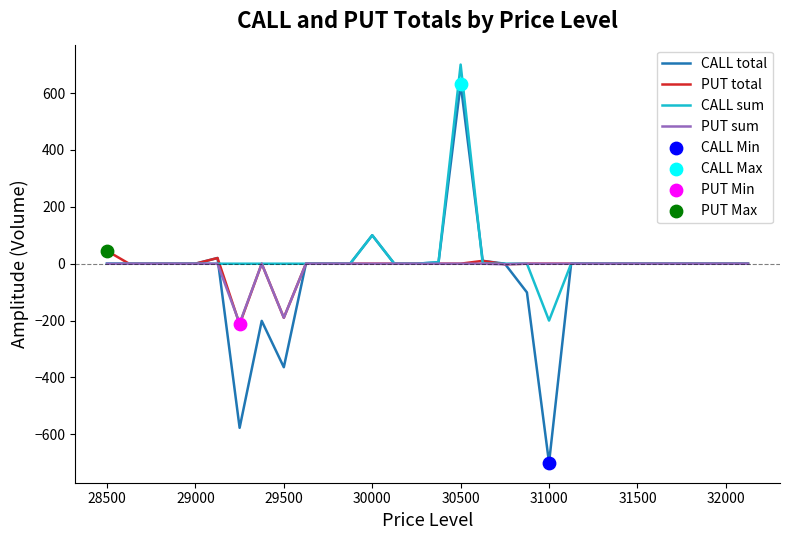

Which series has the largest Y range (max minus min)?

CALL total